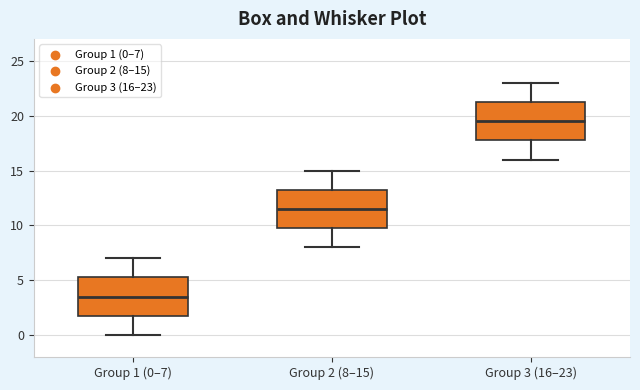

Reading left to right, transcribe this box plot: for each box, give where its median line is, the range the box spans, and where its two whiskers end, as read against the y-axis. The values are not printed on the chart, so give them approximately, as read against the axis.

Group 1 (0–7): median 3.5, box 2.0 to 5.5, whiskers 0.0 to 7.0
Group 2 (8–15): median 11.5, box 10.0 to 13.5, whiskers 8.0 to 15.0
Group 3 (16–23): median 19.5, box 18.0 to 21.5, whiskers 16.0 to 23.0